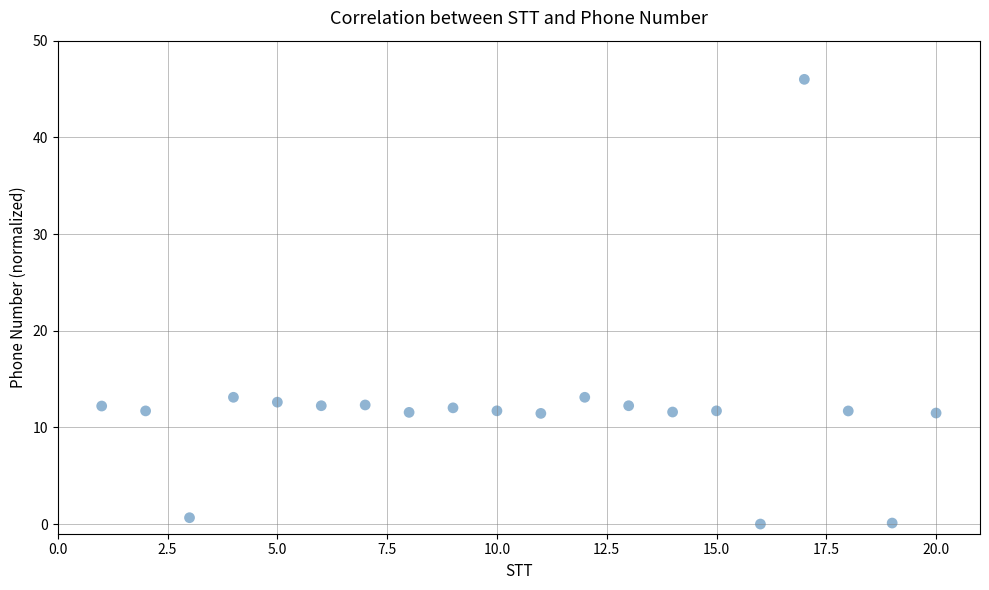

What is the range of X values (max minus min)?

19.0